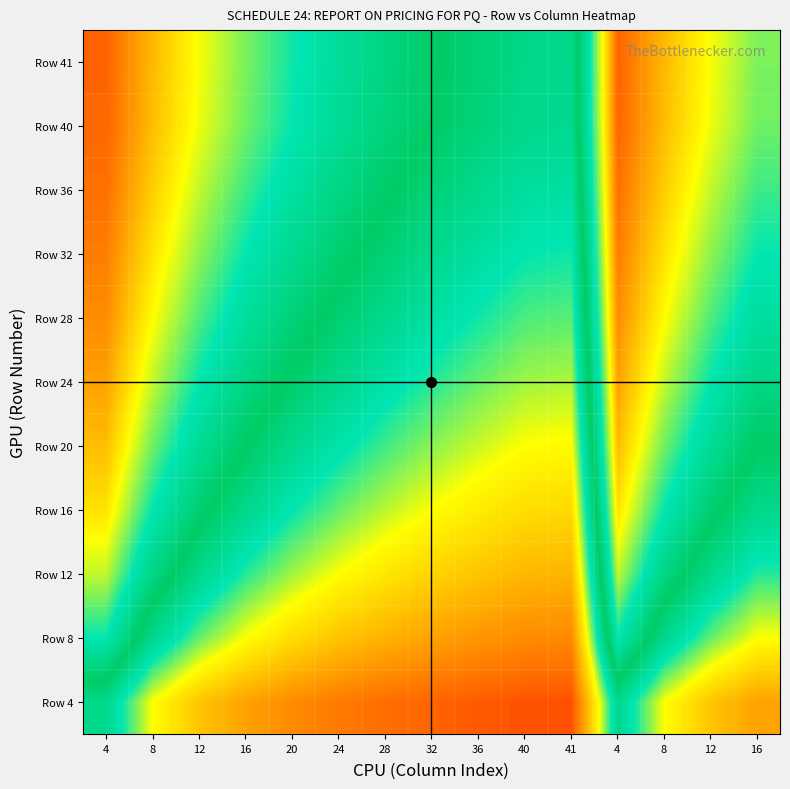

At how many categories does at least one series exceed 0?

15